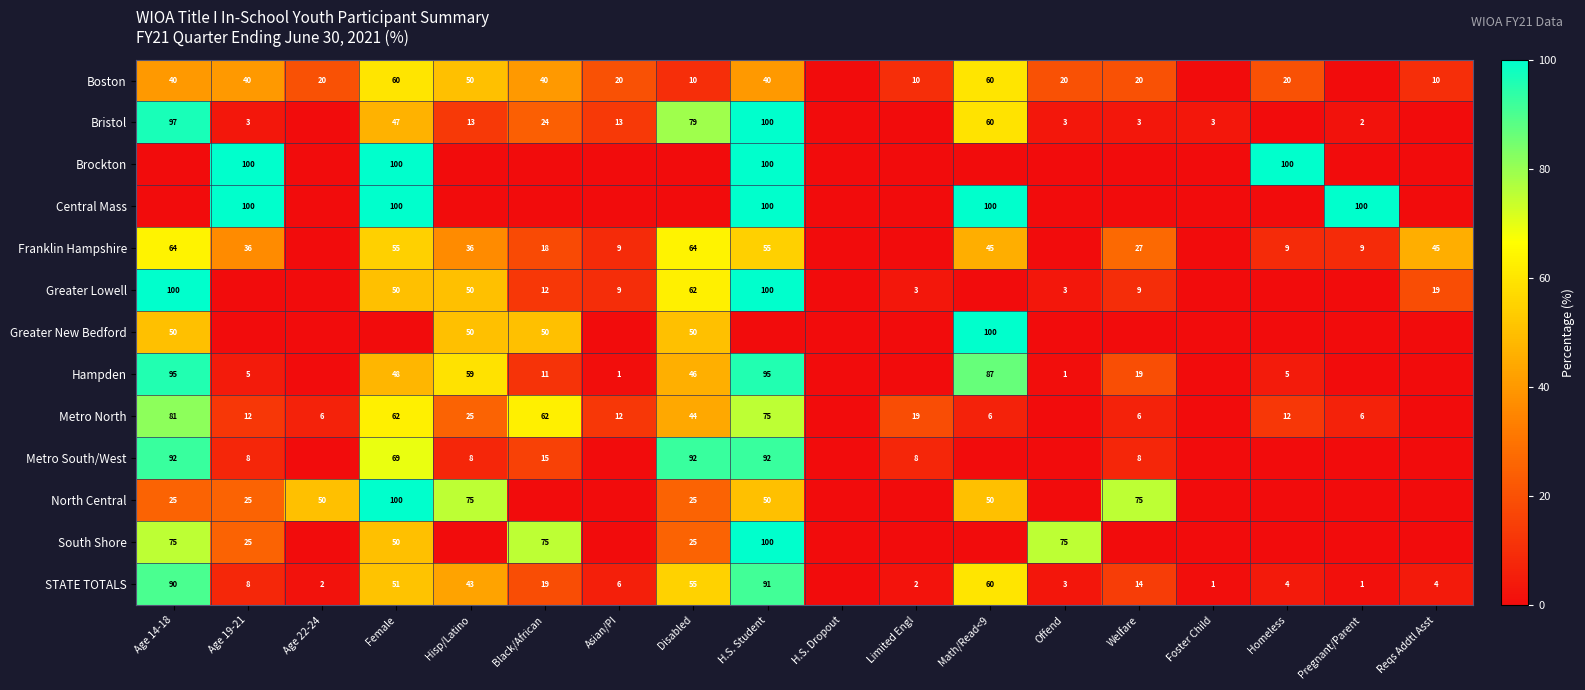

Which series changed the most between Hisp/Latino and H.S. Dropout?

North Central